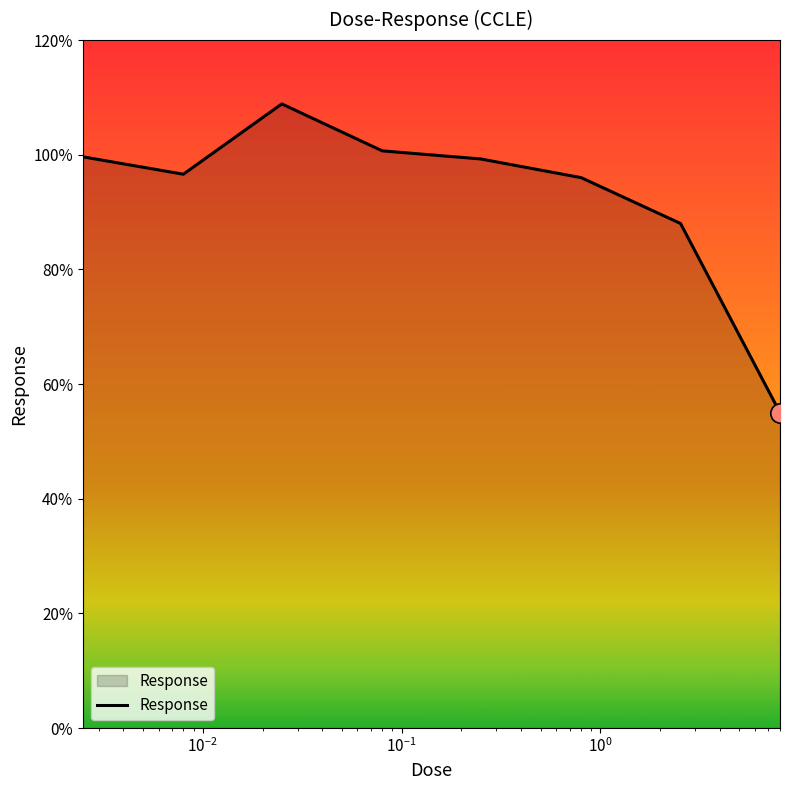

What is the difference between the maximum and second lowest values?

20.9